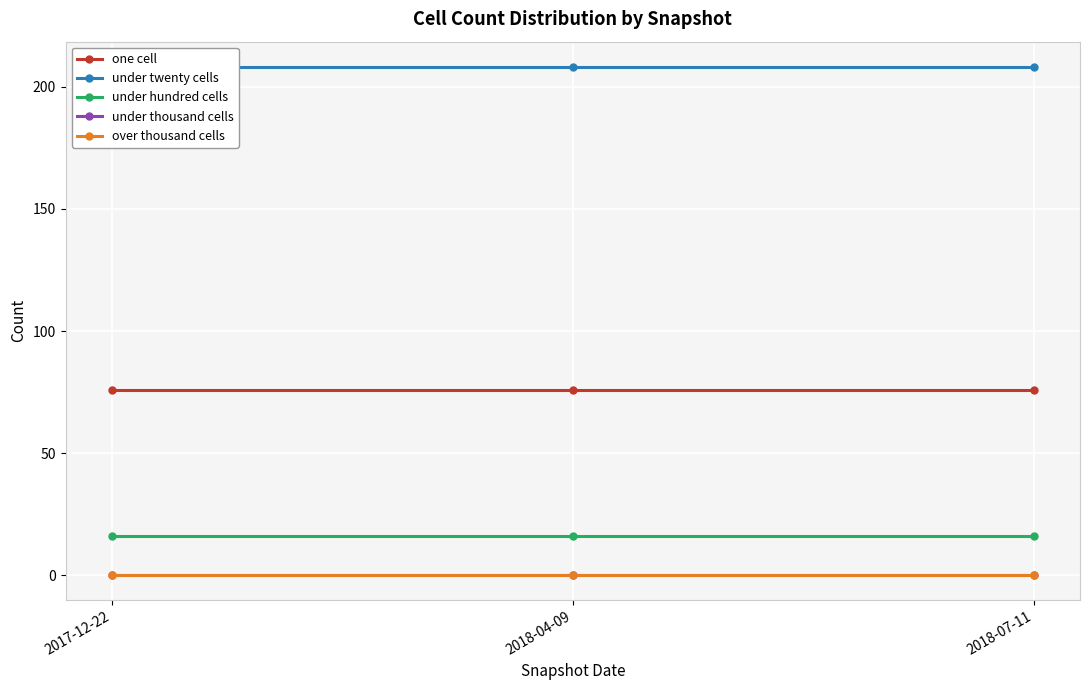

What is the spread (max minus min) of values at 2018-04-09?

208